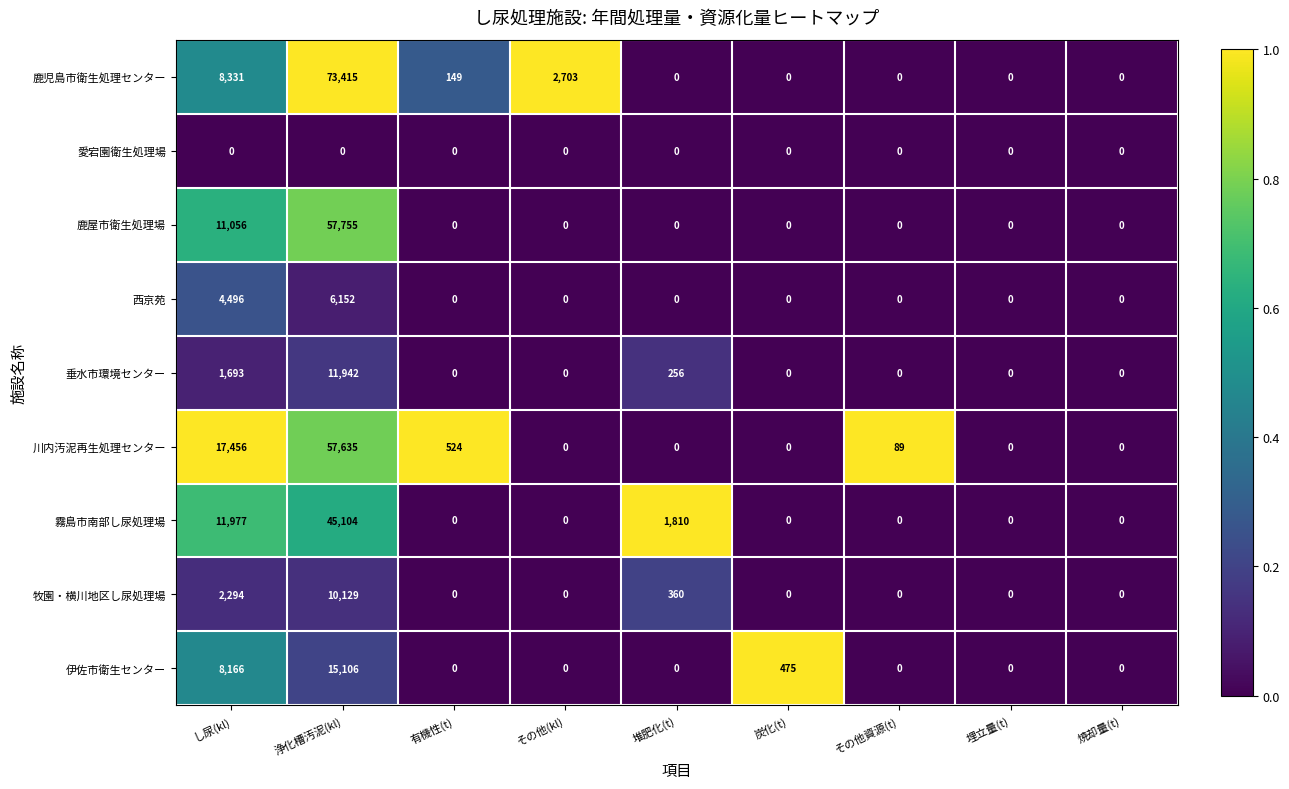

At which category is the sum across all series the highest?

浄化槽汚泥(kl)